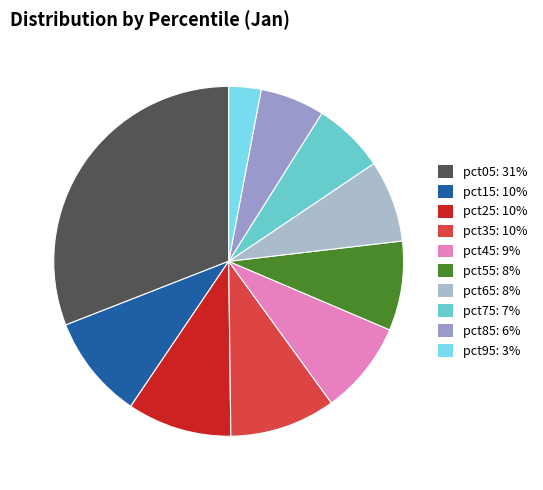

To the nearest percent, what is the difference between the largest and smallest slice percentages?

28%